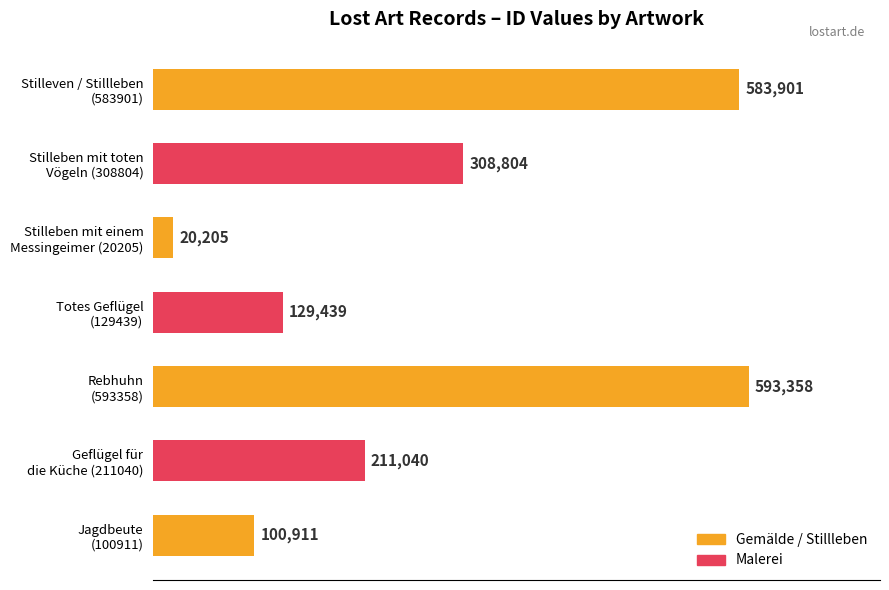

What is the smallest value displayed?

20205